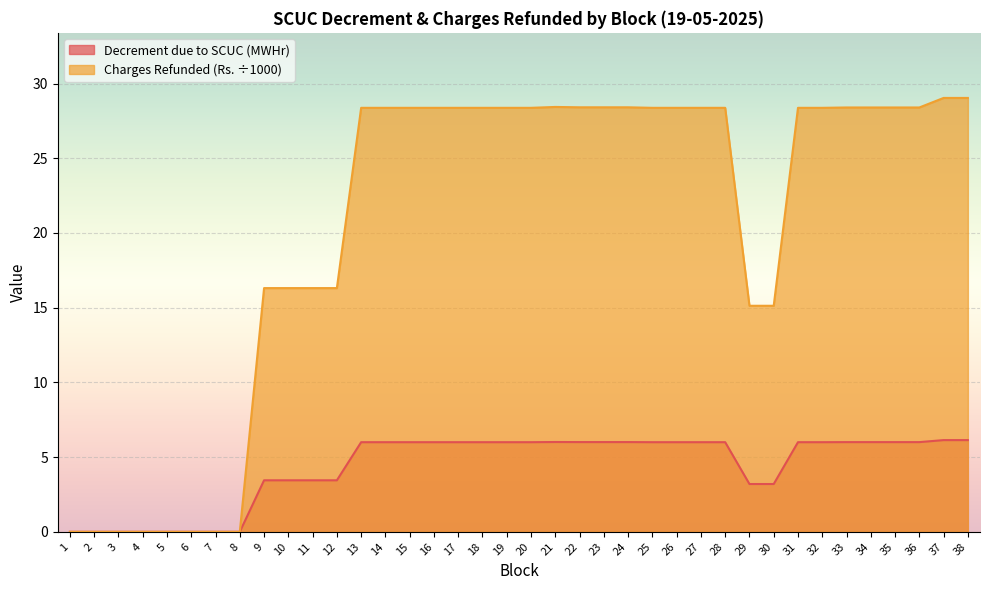

What is the spread (max minus min) of values at 14?

22.4